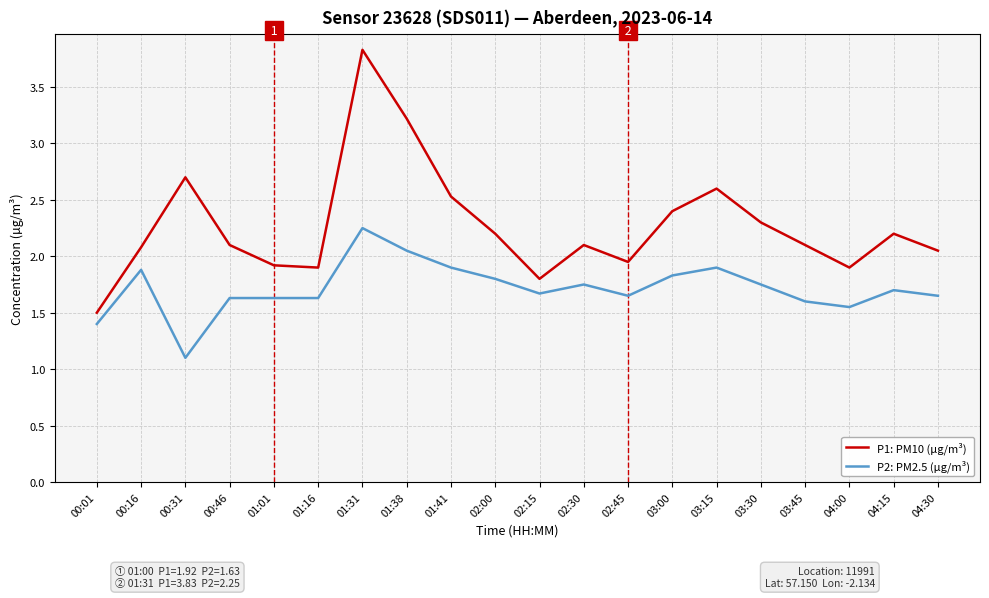

What is the minimum value for P2: PM2.5 (µg/m³)?

1.1